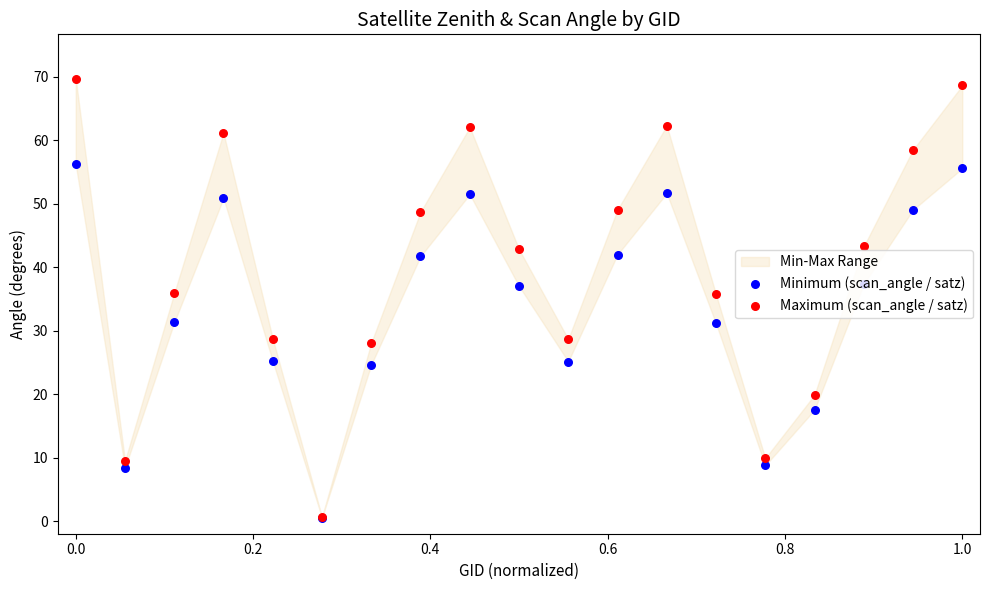

Which series reaches the maximum Y coordinate?

Maximum (scan_angle / satz)